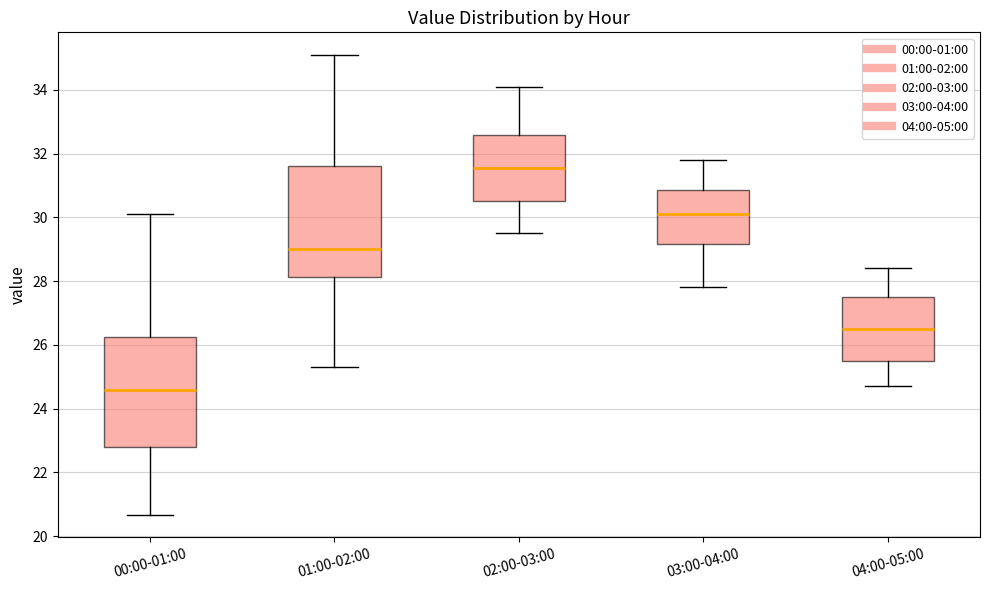

Reading left to right, transcribe this box plot: for each box, give where its median line is, the range the box spans, and where its two whiskers end, as read against the y-axis. The values are not printed on the chart, so give them approximately, as read against the axis.

00:00-01:00: median 24.6, box 22.8 to 26.2, whiskers 20.6 to 30.2
01:00-02:00: median 29.0, box 28.2 to 31.6, whiskers 25.4 to 35.0
02:00-03:00: median 31.6, box 30.6 to 32.6, whiskers 29.6 to 34.2
03:00-04:00: median 30.2, box 29.2 to 30.8, whiskers 27.8 to 31.8
04:00-05:00: median 26.6, box 25.6 to 27.6, whiskers 24.8 to 28.4